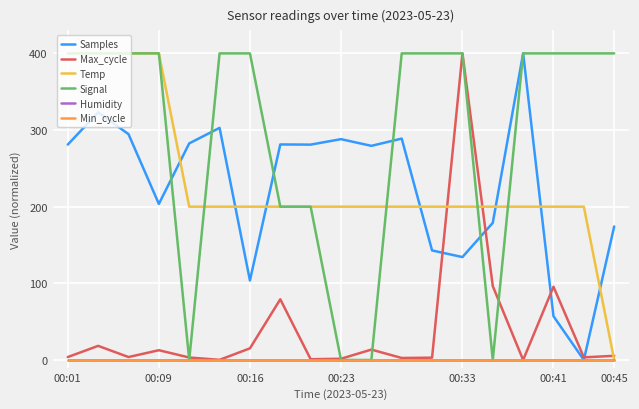

Reading left to right, transcribe all the data shown in this chart.

Samples: 281.0	323.1	294.6	203.6	282.6	302.8	103.8	281.2	281.0	288.1	279.4	288.8	142.9	134.3	178.9	400.0	57.1	0.0	174.2
Max_cycle: 3.8	18.4	3.8	12.8	3.2	0.2	15.2	79.2	1.0	1.6	13.6	2.6	3.0	400.0	96.4	0.0	95.6	3.4	5.5
Temp: 400.0	400.0	400.0	400.0	200.0	200.0	200.0	200.0	200.0	200.0	200.0	200.0	200.0	200.0	200.0	200.0	200.0	200.0	0.0
Signal: 400.0	400.0	400.0	400.0	0.0	400.0	400.0	200.0	200.0	0.0	0.0	400.0	400.0	400.0	0.0	400.0	400.0	400.0	400.0
Humidity: 0.0	0.0	0.0	0.0	0.0	0.0	0.0	0.0	0.0	0.0	0.0	0.0	0.0	0.0	0.0	0.0	0.0	0.0	0.0
Min_cycle: 0.0	0.0	0.0	0.0	0.0	0.0	0.0	0.0	0.0	0.0	0.0	0.0	0.0	0.0	0.0	0.0	0.0	0.0	0.0